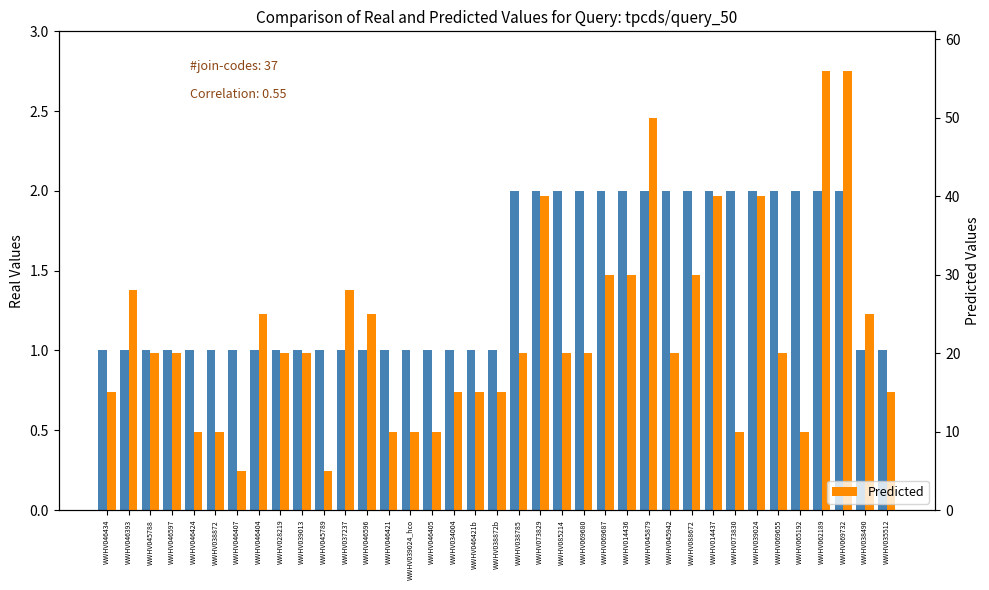

What is the difference between the Predicted values at WWHV038490 and WWHV045788?

5